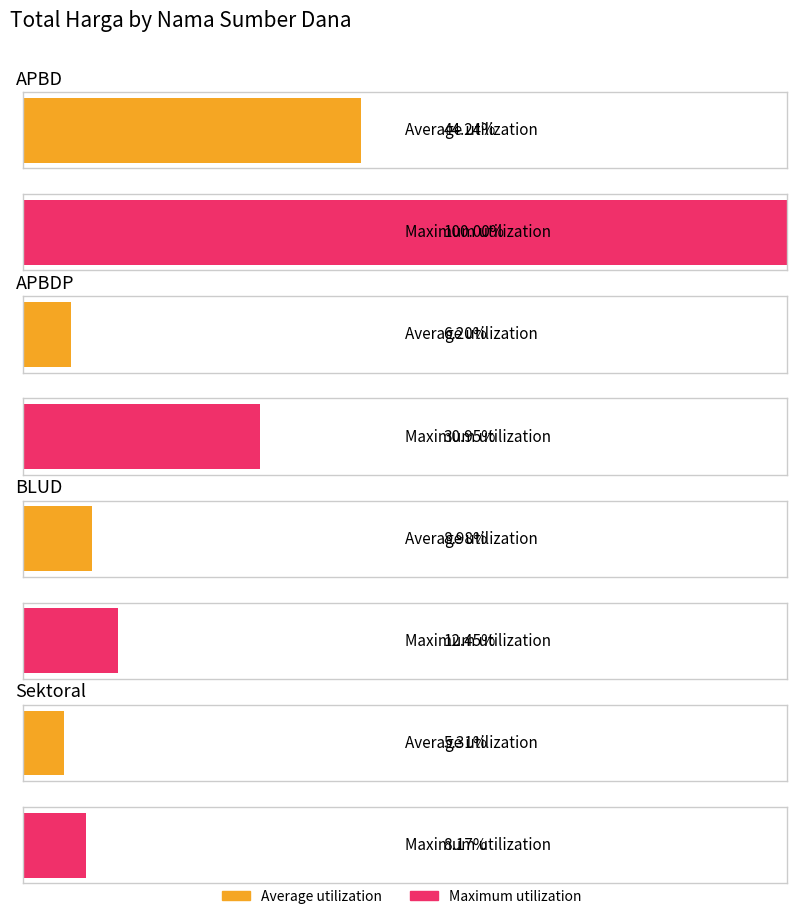

Where is Maximum utilization nearest to the value 662341000?

APBDP